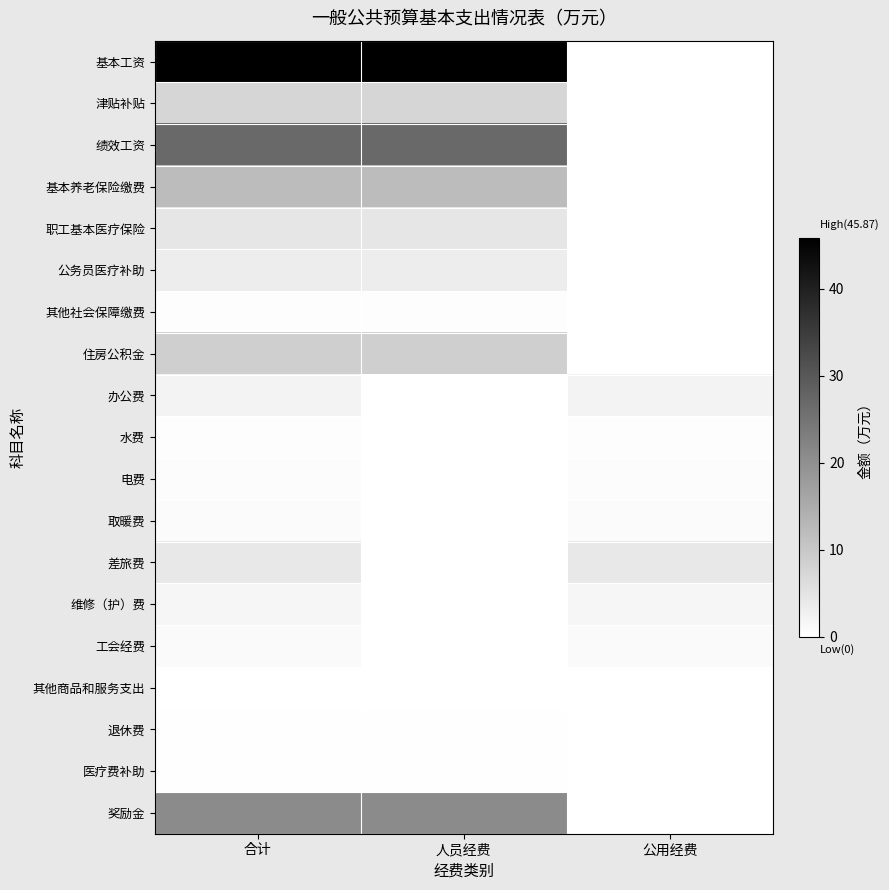

Which category has the highest value across all series?

合计